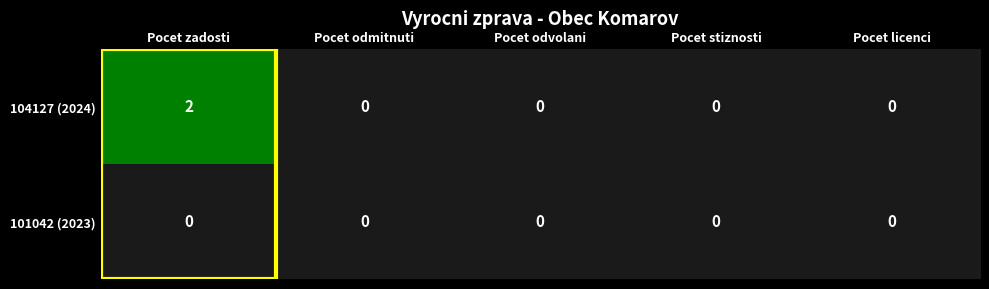

Which series has the largest total across all categories?

104127 (2024)